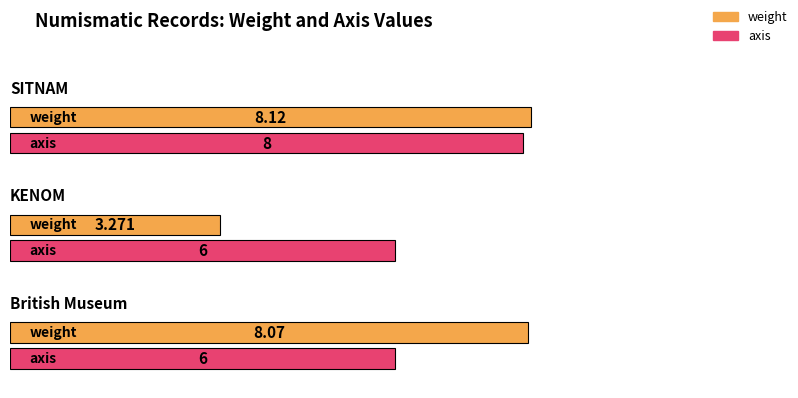

What is the greatest value displayed?

8.1